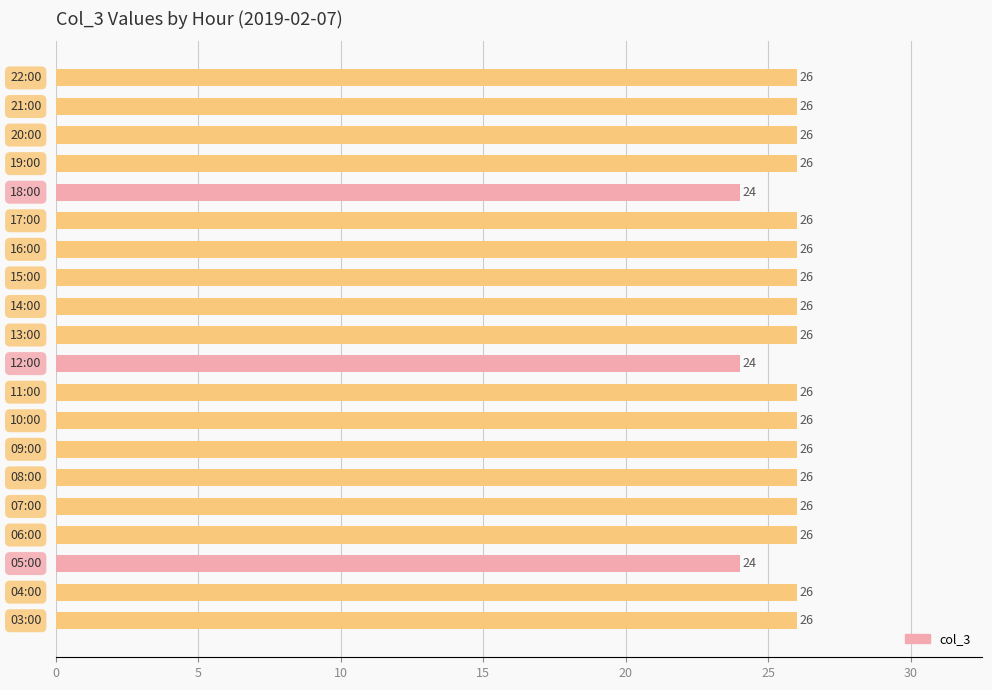

What is the sum of all values?

514